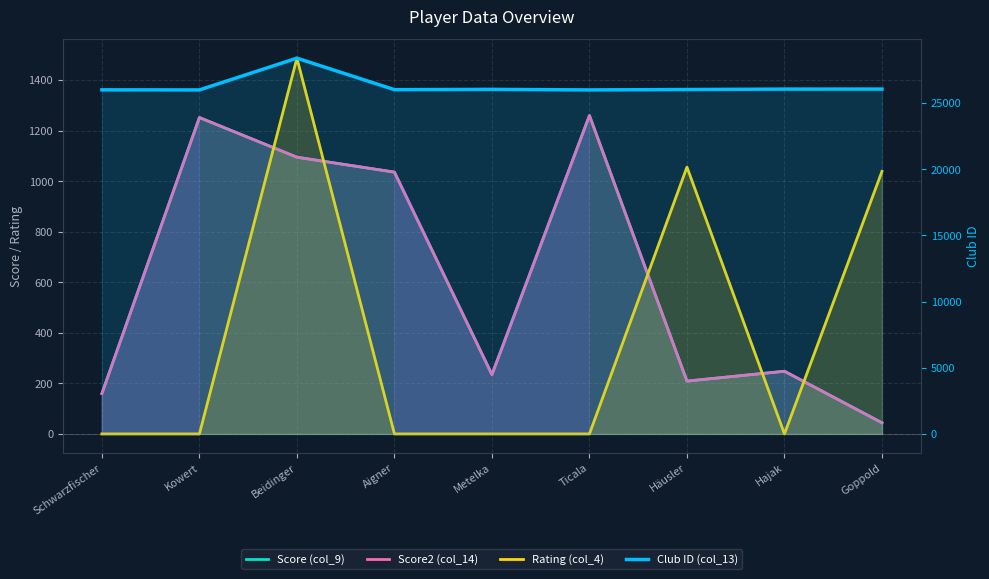

Which category has the highest value in the Rating (col_4) series?

Beidinger